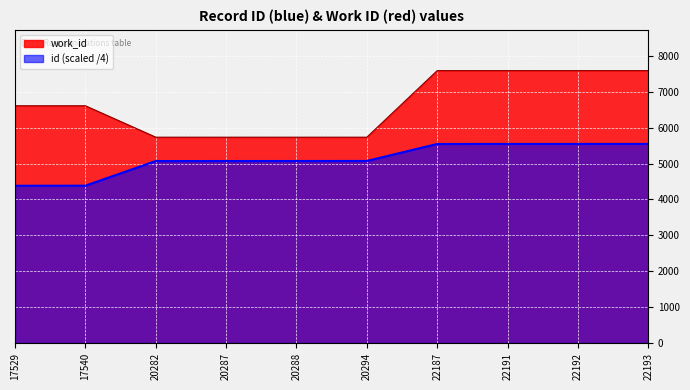

List the series in order of their overall mean, lowest first.

id (scaled /4), work_id